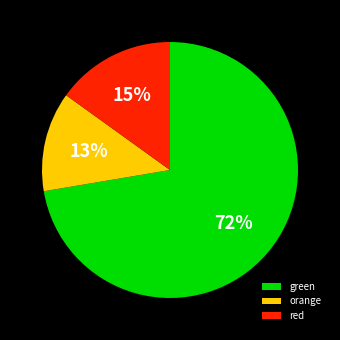

Which slice represents more than half of the pie?

green